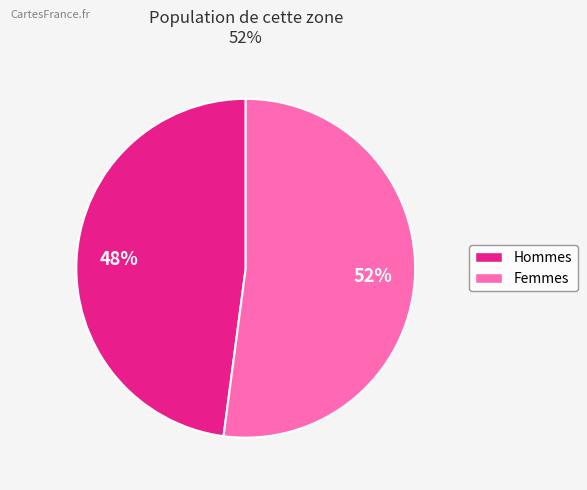

Does any single category account for the majority?

Yes